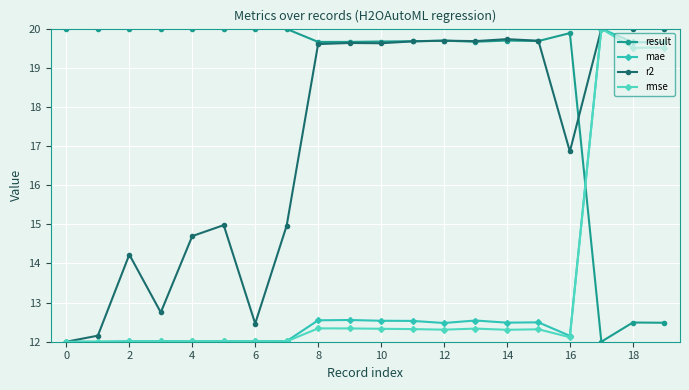

What is the sum of all r2 values?

342.4